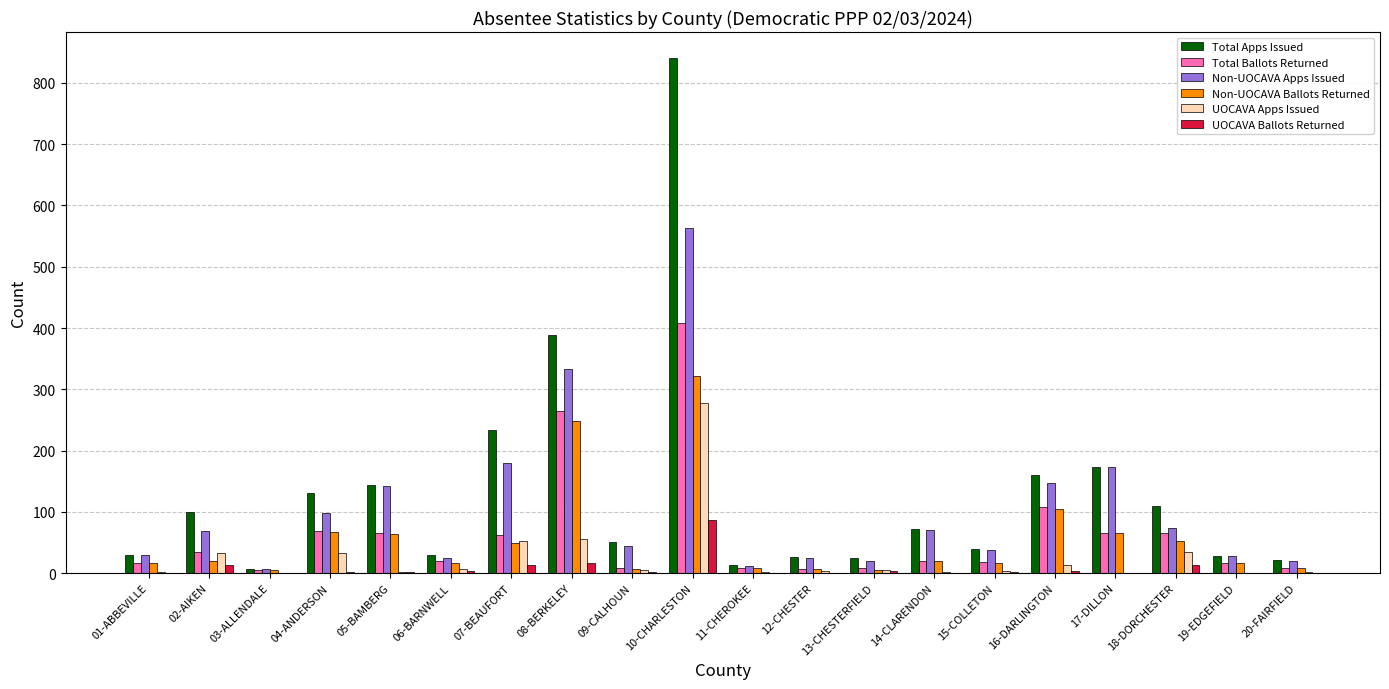

Is the value of Non-UOCAVA Ballots Returned at 17-DILLON greater than the value of UOCAVA Ballots Returned at 06-BARNWELL?

Yes